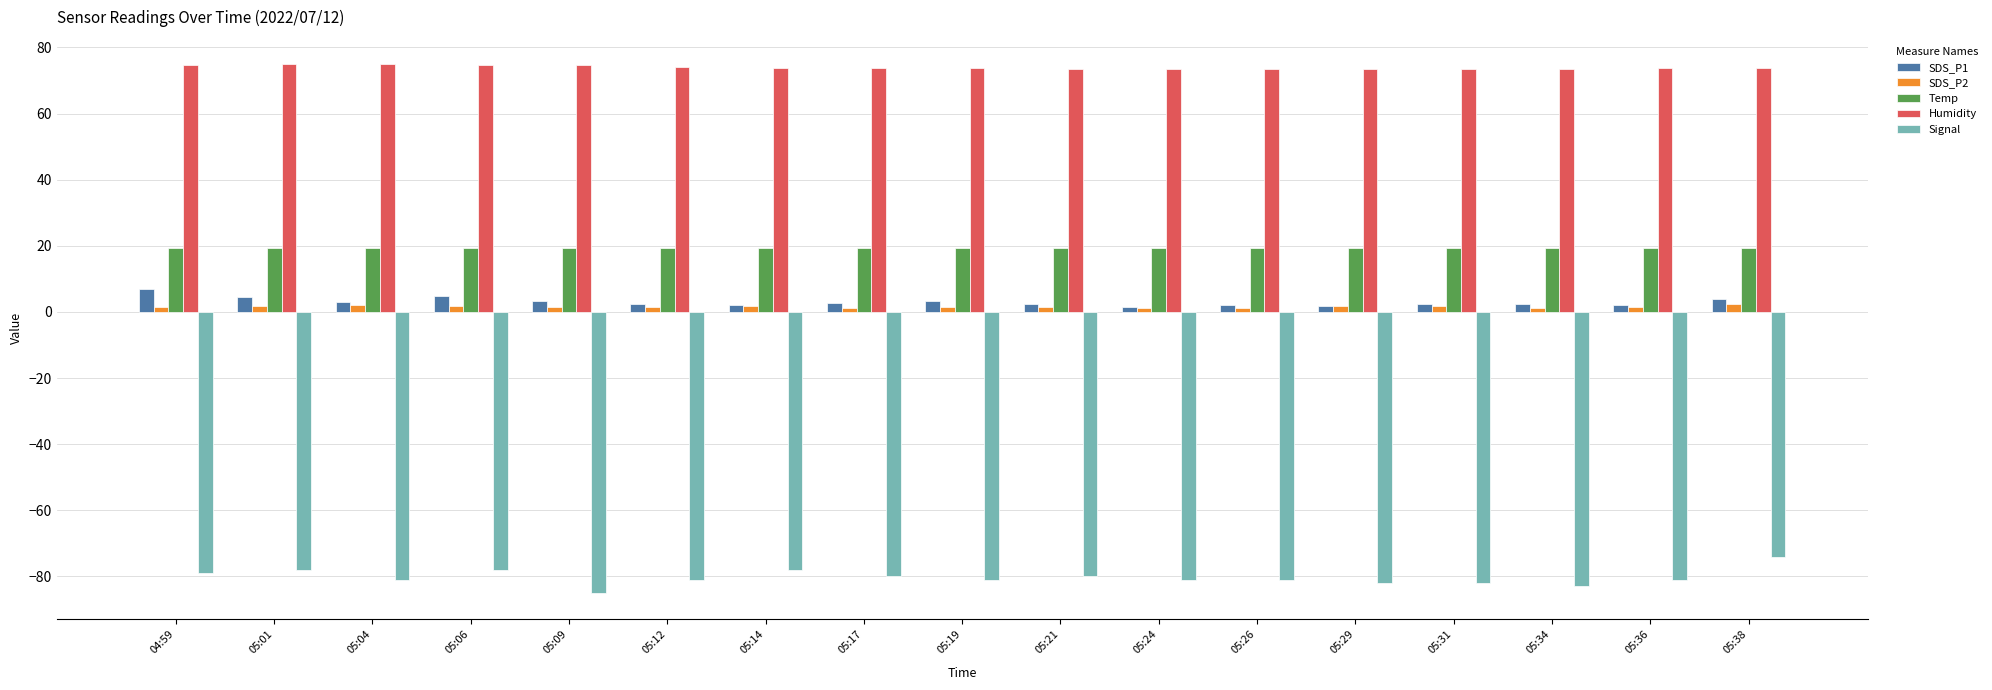

What is the label of the 5th bar from the left?

05:09